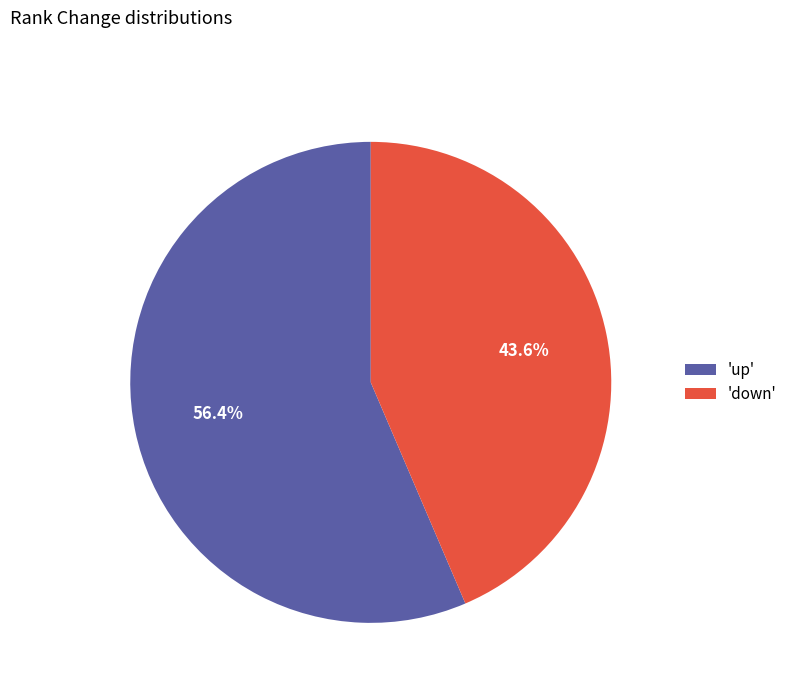

Which has a higher value, 'up' or 'down'?

'up'